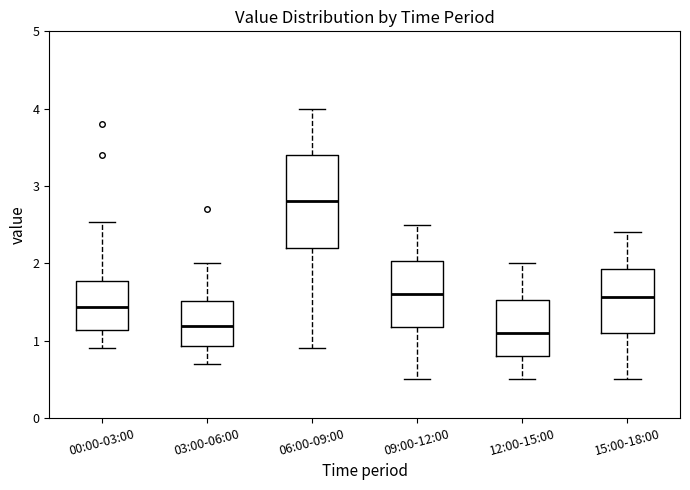

Reading left to right, transcribe this box plot: for each box, give where its median line is, the range the box spans, and where its two whiskers end, as read against the y-axis. The values are not printed on the chart, so give them approximately, as read against the axis.

00:00-03:00: median 1.4, box 1.1 to 1.8, whiskers 0.9 to 2.5
03:00-06:00: median 1.2, box 0.9 to 1.5, whiskers 0.7 to 2.0
06:00-09:00: median 2.8, box 2.2 to 3.4, whiskers 0.9 to 4.0
09:00-12:00: median 1.6, box 1.2 to 2.0, whiskers 0.5 to 2.5
12:00-15:00: median 1.1, box 0.8 to 1.5, whiskers 0.5 to 2.0
15:00-18:00: median 1.6, box 1.1 to 1.9, whiskers 0.5 to 2.4